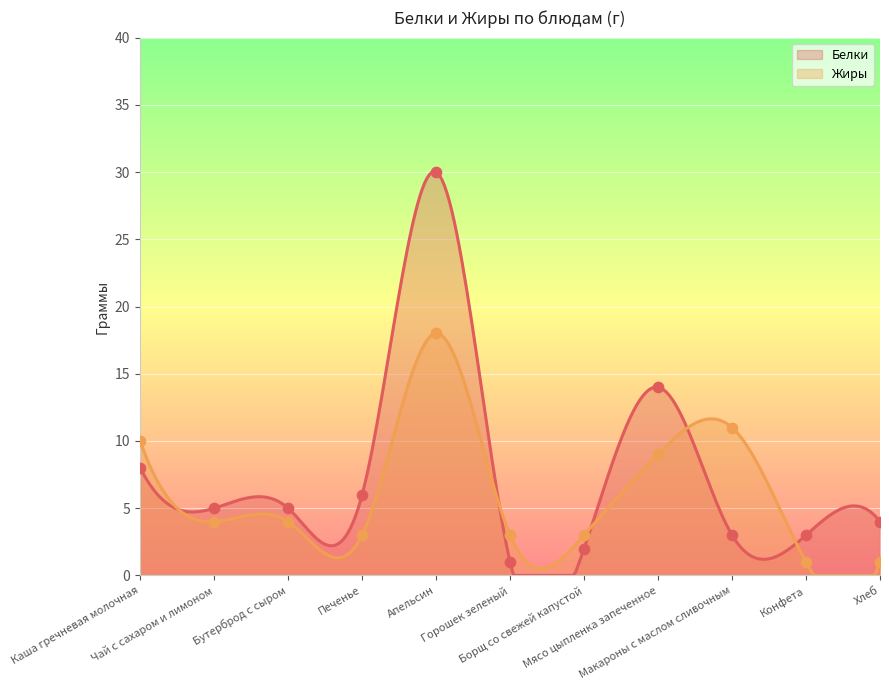

Which series has the widest spread of Y values?

Белки